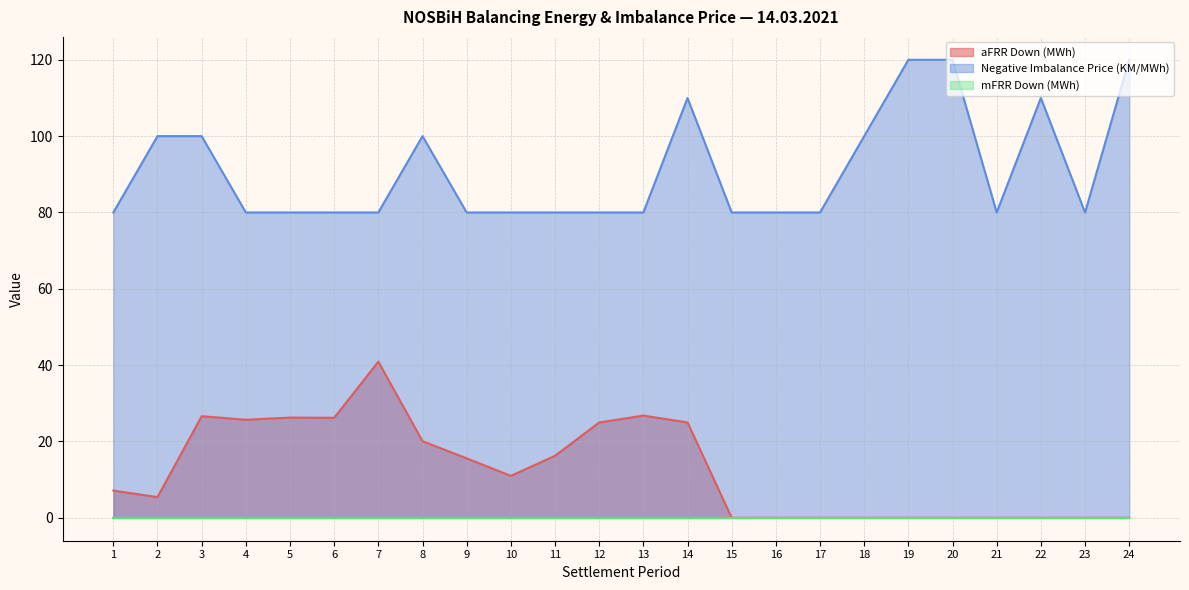

Which series has the widest spread of values?

aFRR Down (MWh)